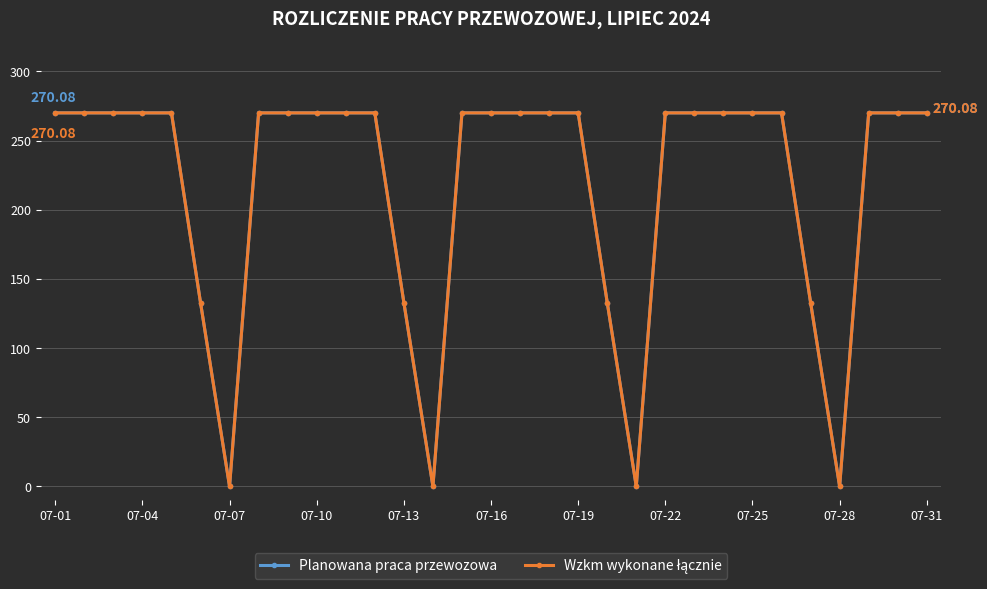

Does the chart have visible grid lines?

Yes